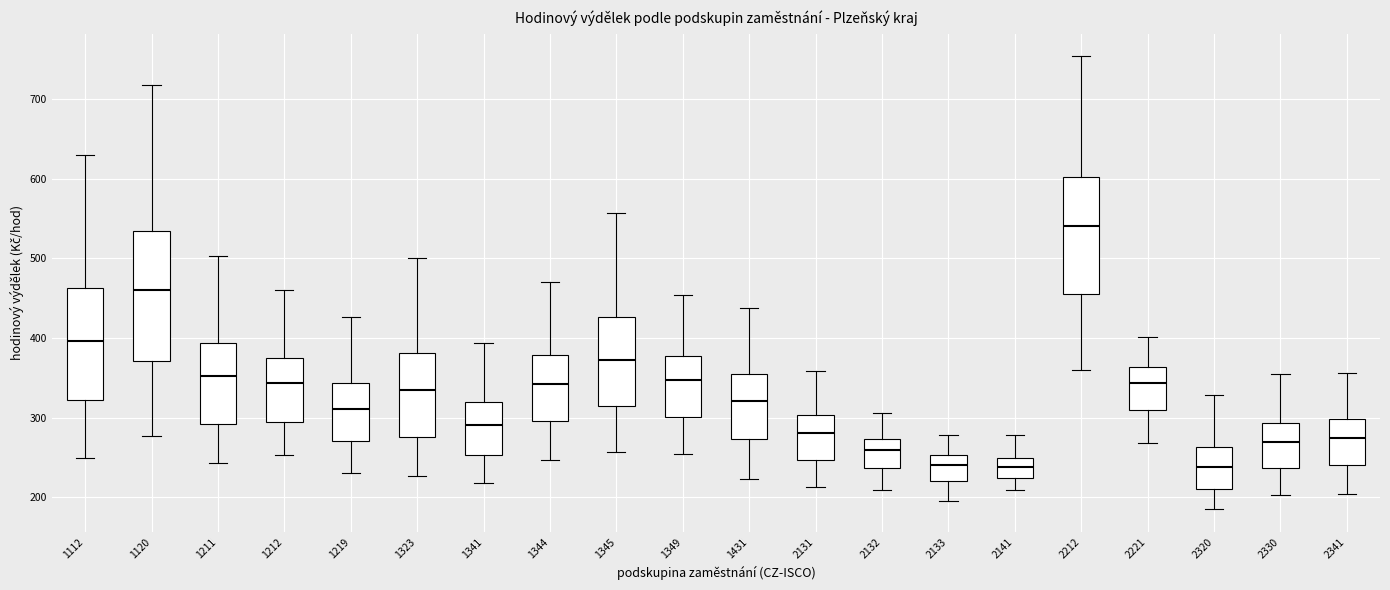

Reading left to right, transcribe this box plot: for each box, give where its median line is, the range the box spans, and where its two whiskers end, as read against the y-axis. The values are not printed on the chart, so give them approximately, as read against the axis.

1112: median 400, box 320 to 460, whiskers 250 to 630
1120: median 460, box 370 to 530, whiskers 280 to 720
1211: median 350, box 290 to 390, whiskers 240 to 500
1212: median 340, box 290 to 380, whiskers 250 to 460
1219: median 310, box 270 to 340, whiskers 230 to 430
1323: median 340, box 280 to 380, whiskers 230 to 500
1341: median 290, box 250 to 320, whiskers 220 to 390
1344: median 340, box 300 to 380, whiskers 250 to 470
1345: median 370, box 310 to 430, whiskers 260 to 560
1349: median 350, box 300 to 380, whiskers 250 to 450
1431: median 320, box 270 to 350, whiskers 220 to 440
2131: median 280, box 250 to 300, whiskers 210 to 360
2132: median 260, box 240 to 270, whiskers 210 to 310
2133: median 240, box 220 to 250, whiskers 190 to 280
2141: median 240, box 220 to 250, whiskers 210 to 280
2212: median 540, box 450 to 600, whiskers 360 to 750
2221: median 340, box 310 to 360, whiskers 270 to 400
2320: median 240, box 210 to 260, whiskers 190 to 330
2330: median 270, box 240 to 290, whiskers 200 to 360
2341: median 270, box 240 to 300, whiskers 200 to 360